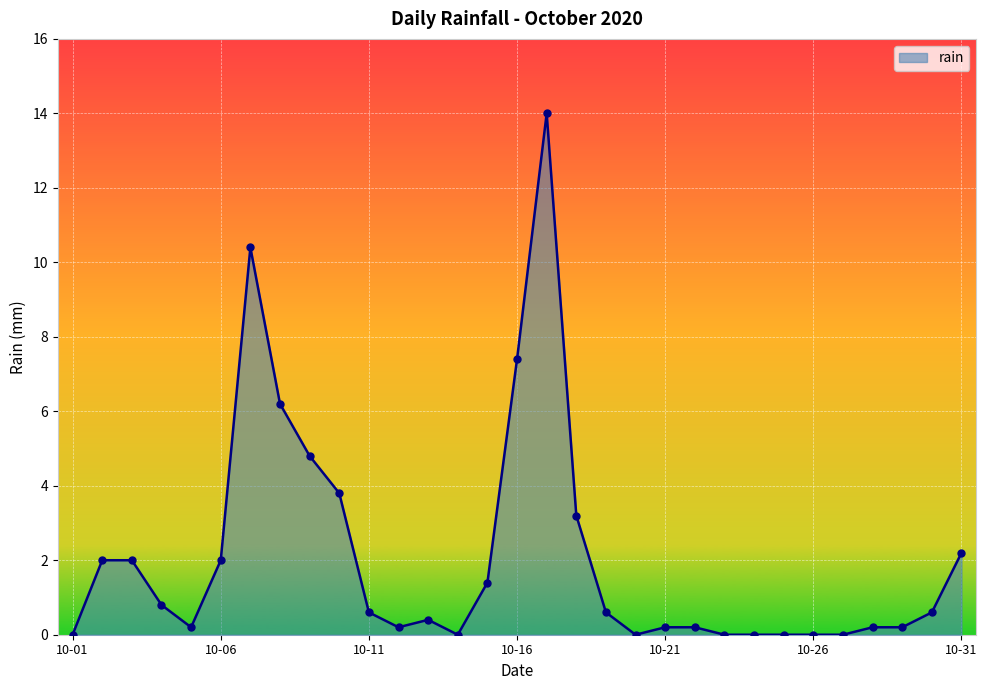

What is the greatest value displayed?

14.0